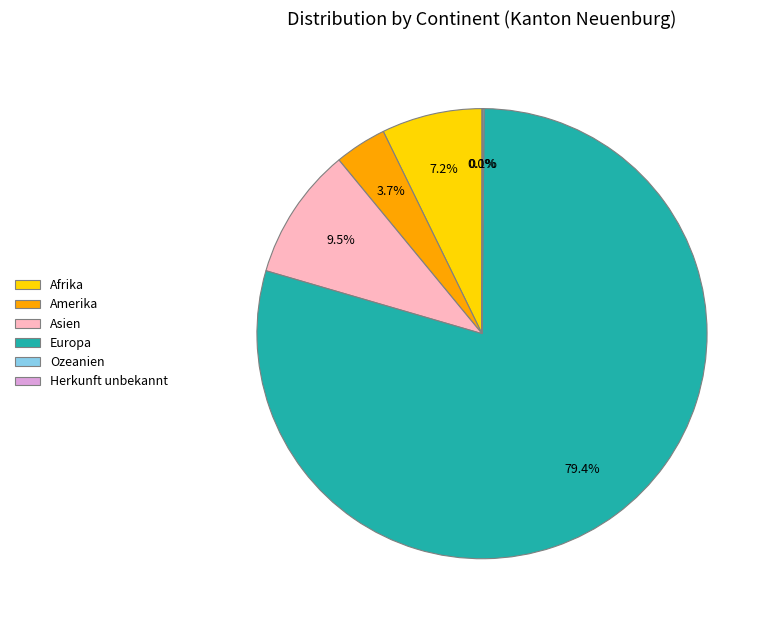

Which has a higher value, Asien or Amerika?

Asien